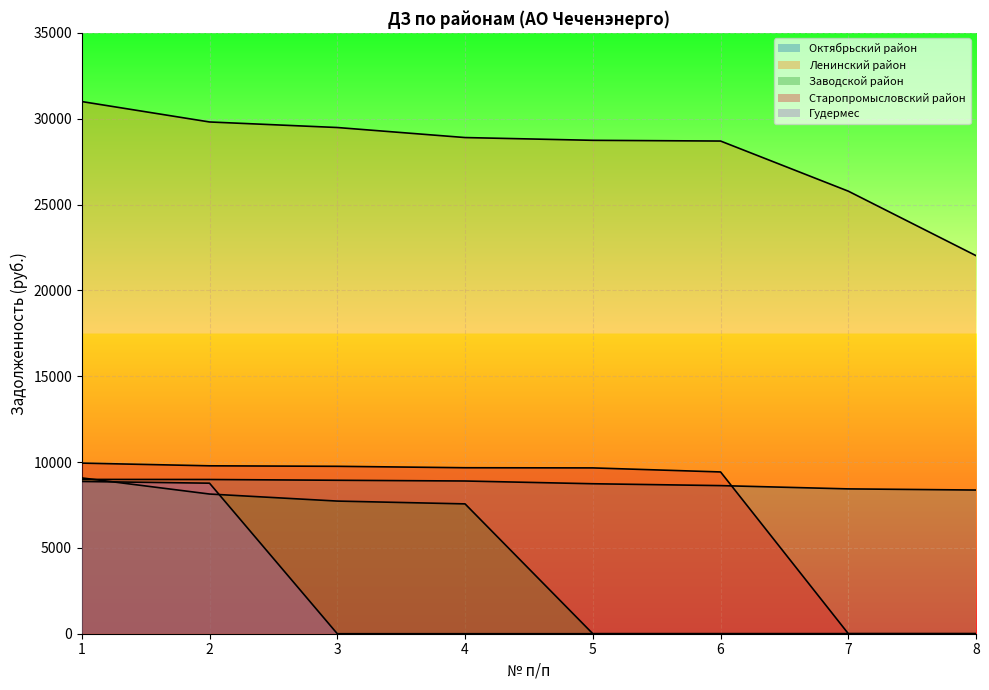

Count the number of categories in the chart.

8